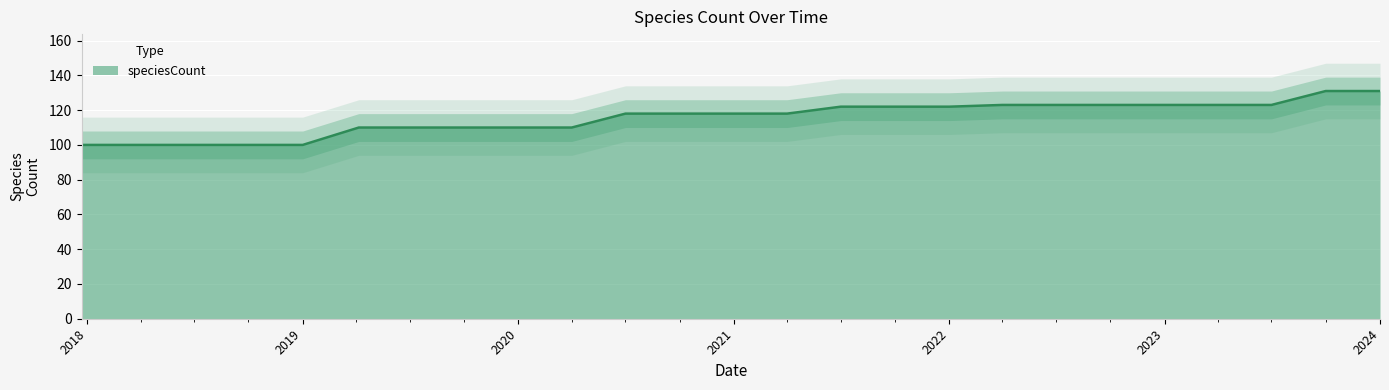

Which has a higher value, 2020-10-01 or 2019-07-01?

2020-10-01